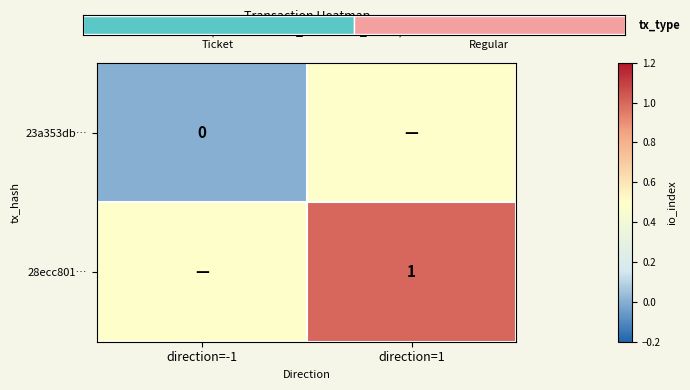

Which category has the highest value across all series?

direction=1